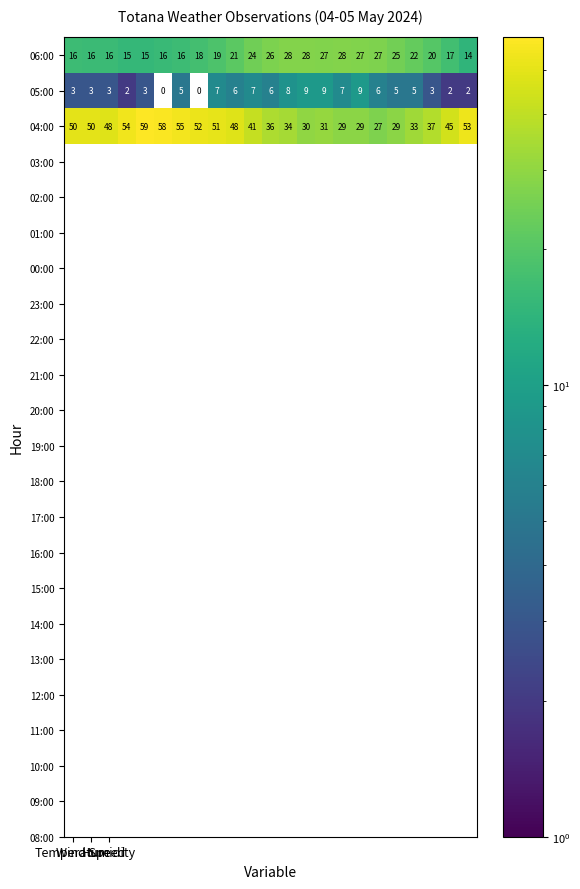

What is the maximum value shown in the chart?

59